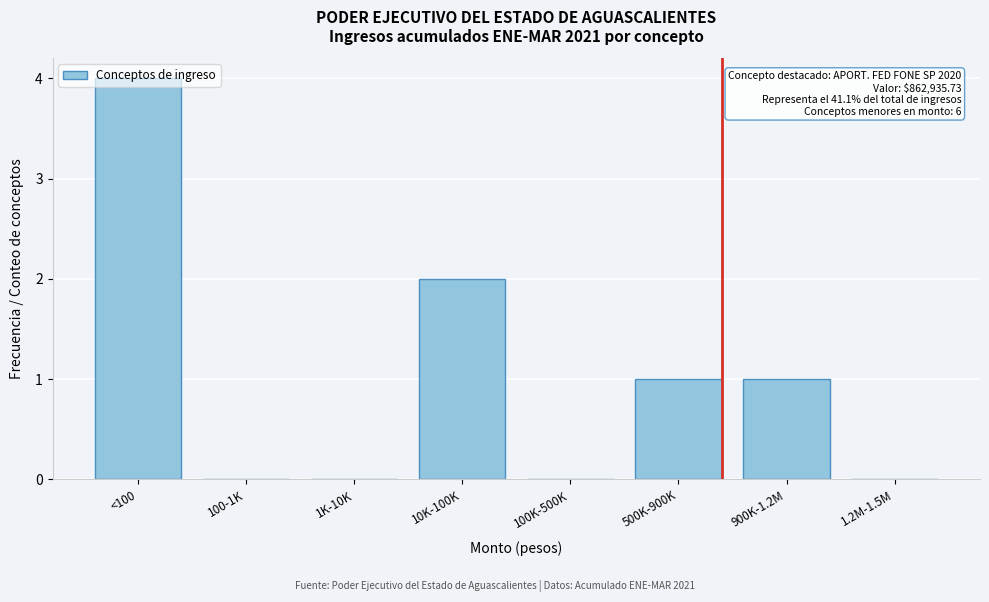

What value does the data have at <100?

4